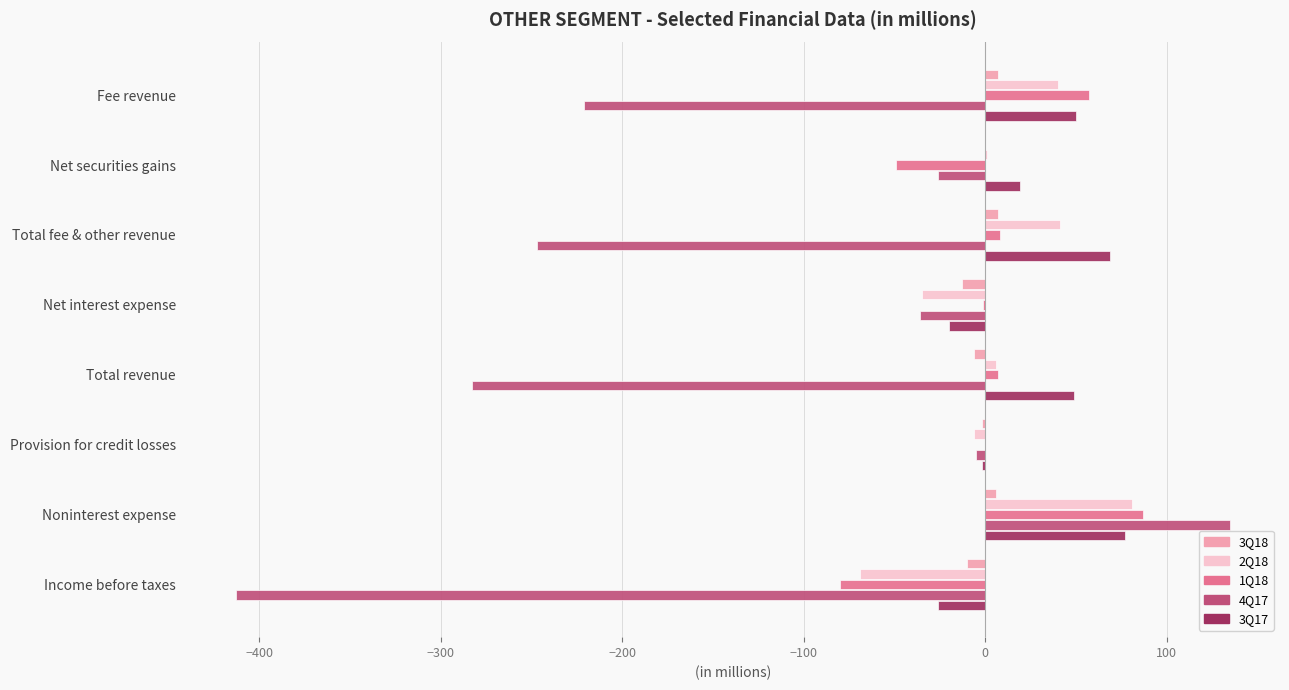

At which label is 2Q18 closest to 6?

Total revenue